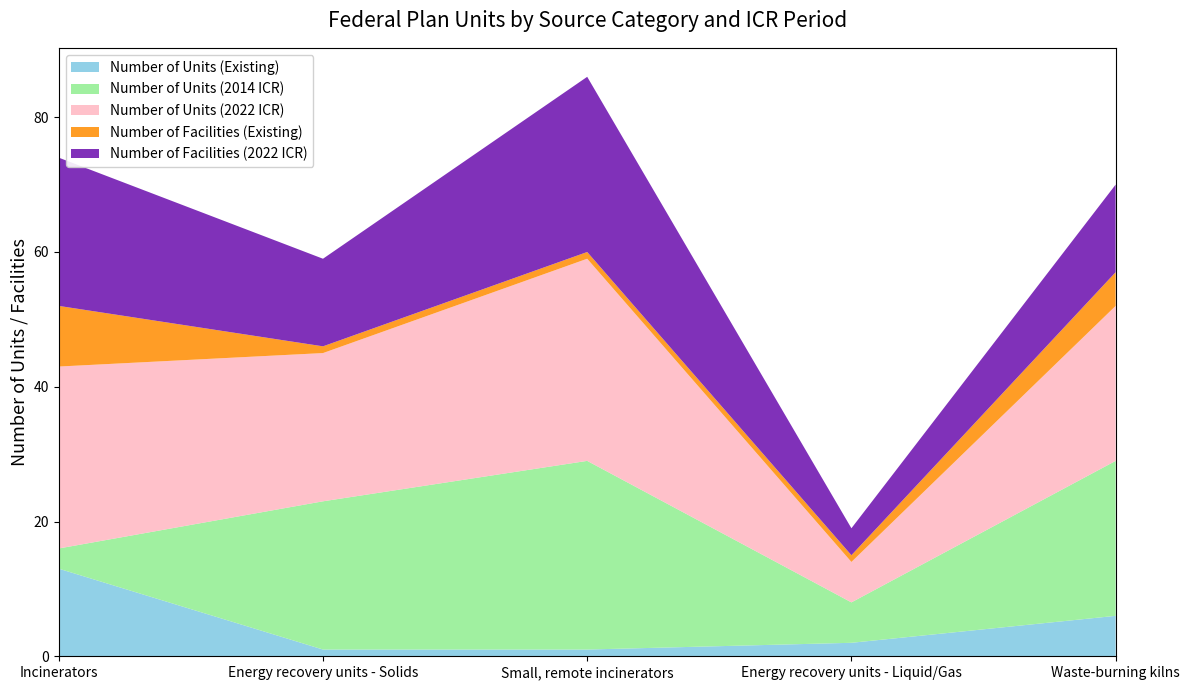

Reading right to left, list all the values displayed in this chart.

Number of Units (Existing): 6	2	1	1	13
Number of Units (2014 ICR): 23	6	28	22	3
Number of Units (2022 ICR): 23	6	30	22	27
Number of Facilities (Existing): 5	1	1	1	9
Number of Facilities (2022 ICR): 13	4	26	13	22